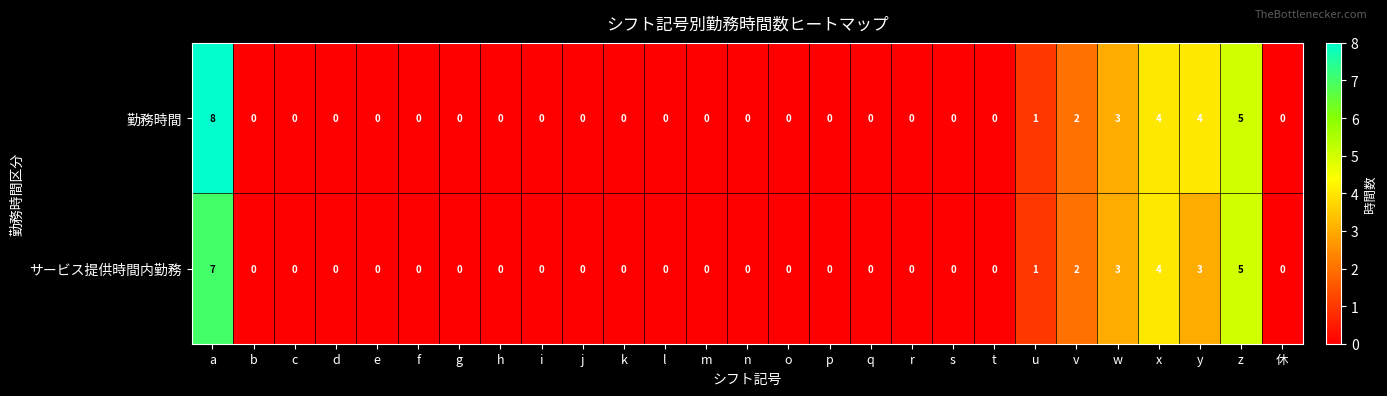

At how many categories does at least one series exceed 6?

1